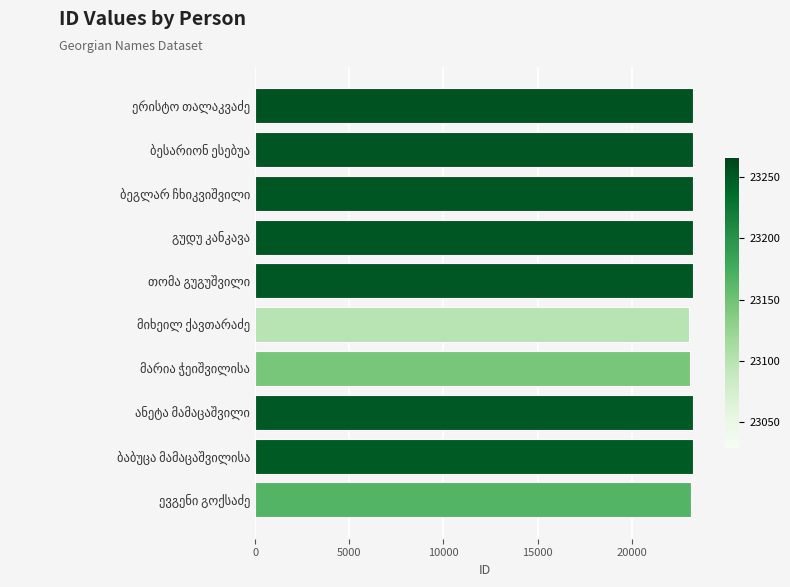

What is the maximum value shown in the chart?

23266